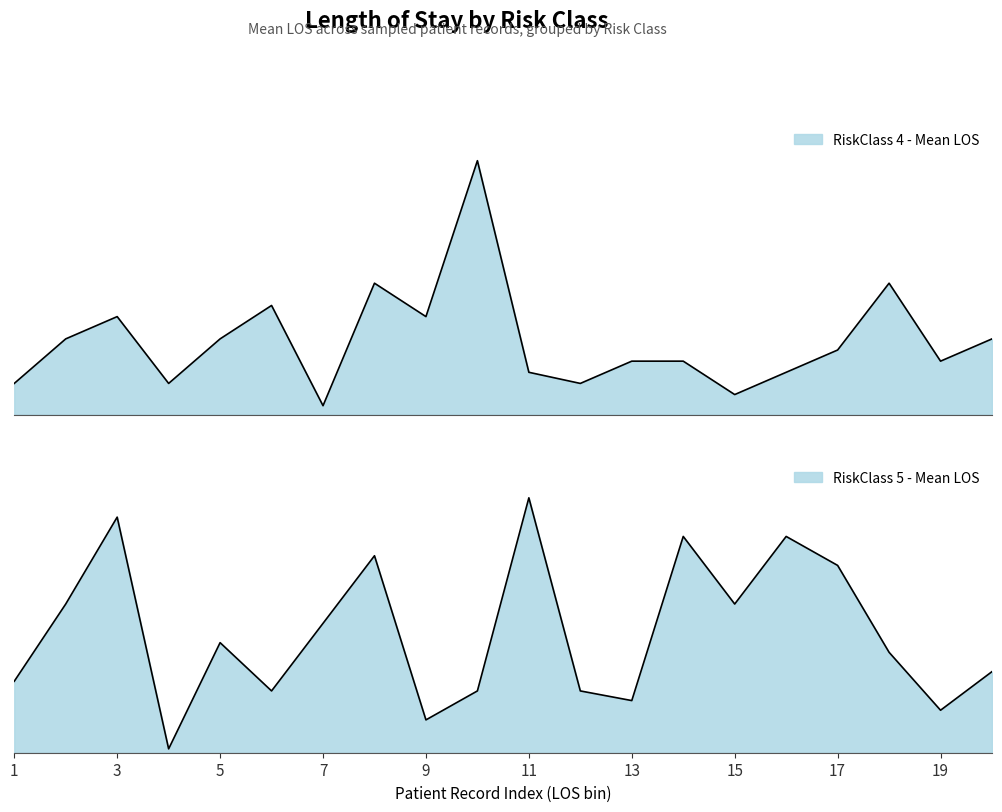

Between 10 and 14, which series saw the biggest shift?

RiskClass 4 - Mean LOS